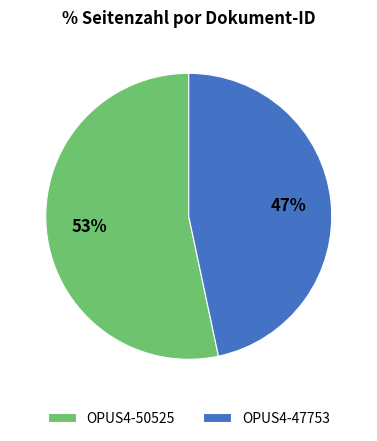

Which category has the smallest portion of the pie?

OPUS4-47753